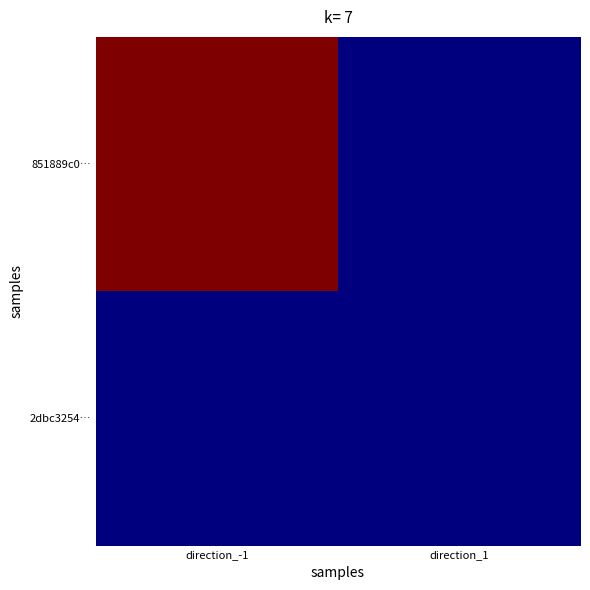

Reading right to left, extract all data points from this chart.

851889c0…: direction_1=0	direction_-1=1
2dbc3254…: direction_1=0	direction_-1=0